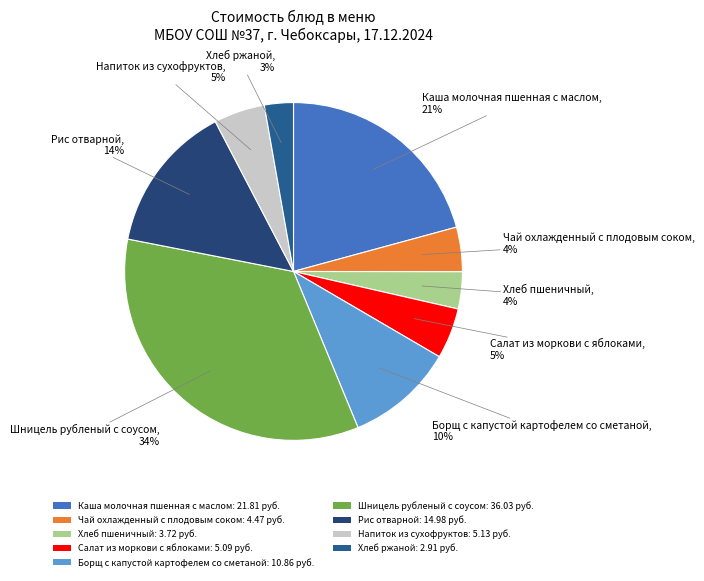

To the nearest percent, what portion does Шницель рубленый с соусом represent?

34%